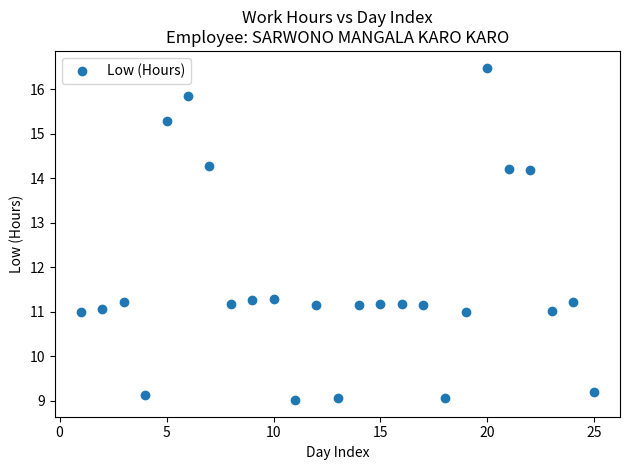

What is the range of X values (max minus min)?

24.0